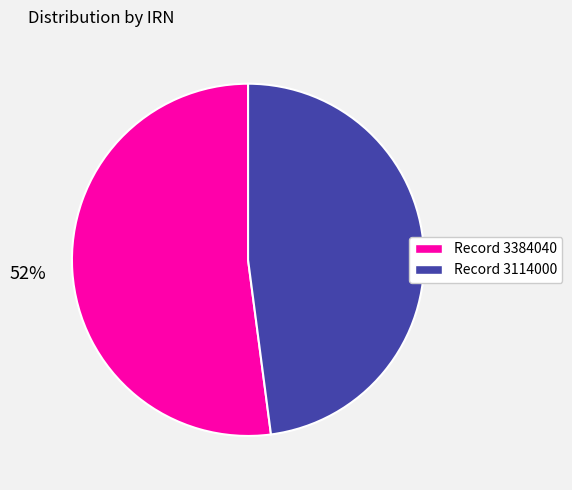

To the nearest percent, what is the difference between the largest and smallest slice percentages?

4%